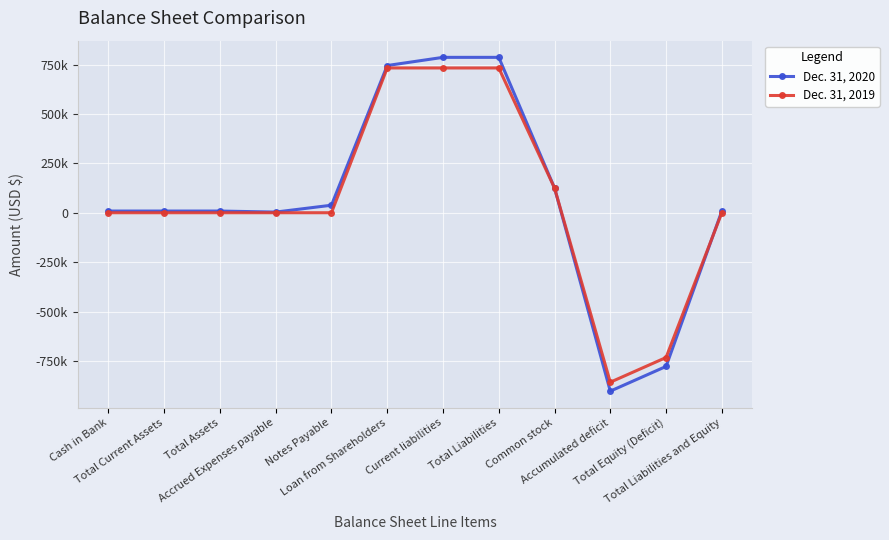

What is the difference between the maximum and second lowest values in the Dec. 31, 2020 series?

1564534